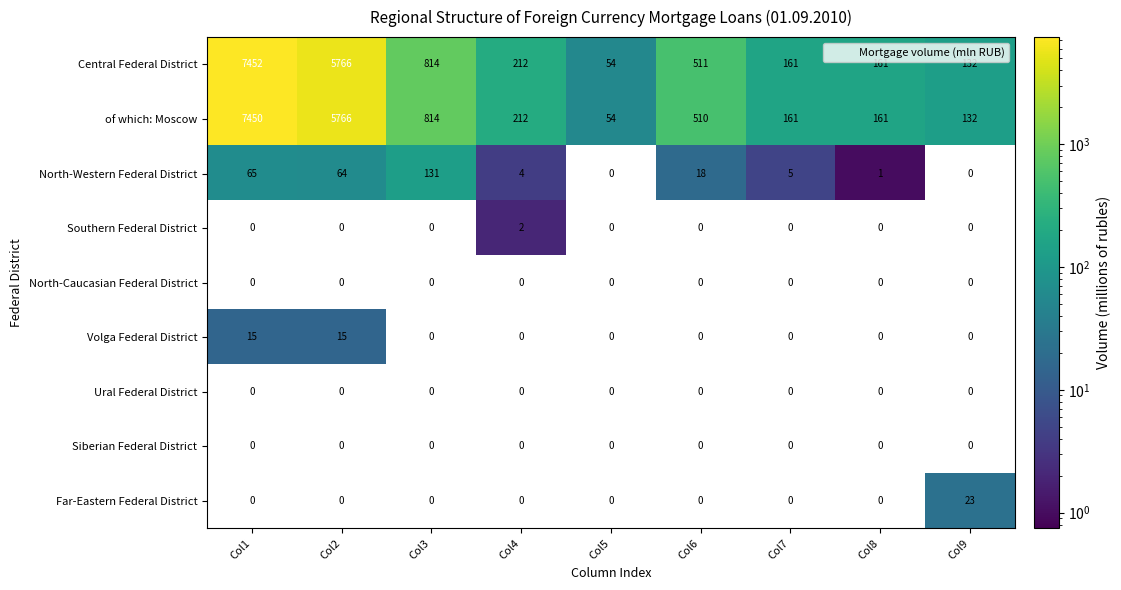

Which series has the largest range (max minus min)?

Central Federal District